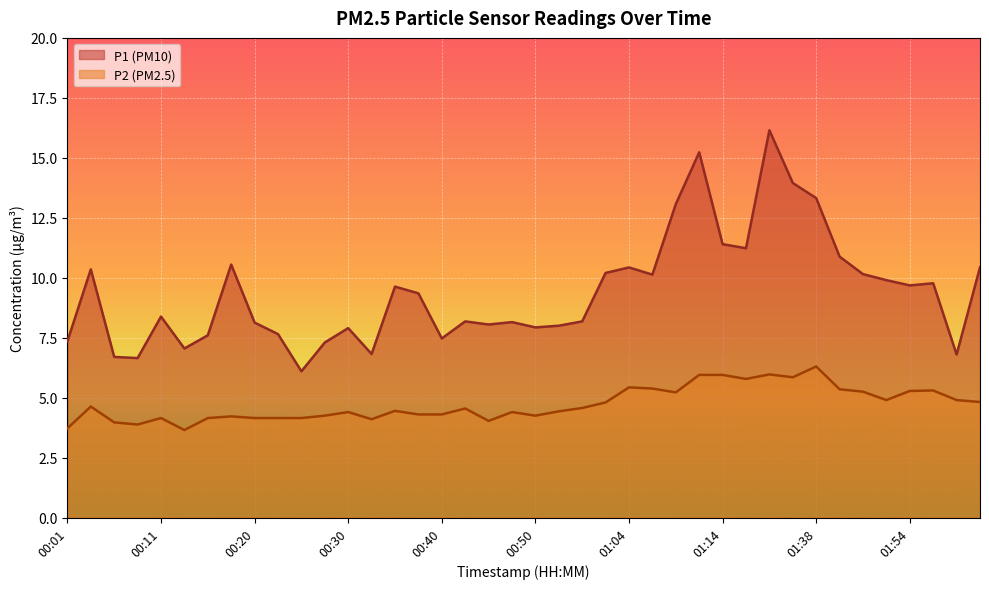

What are all the series names shown in the legend?

P1 (PM10), P2 (PM2.5)